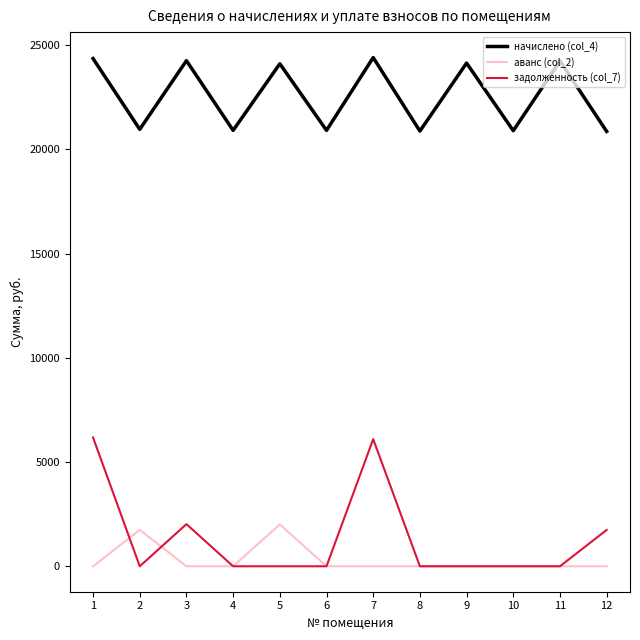

How many distinct data groups are displayed?

3